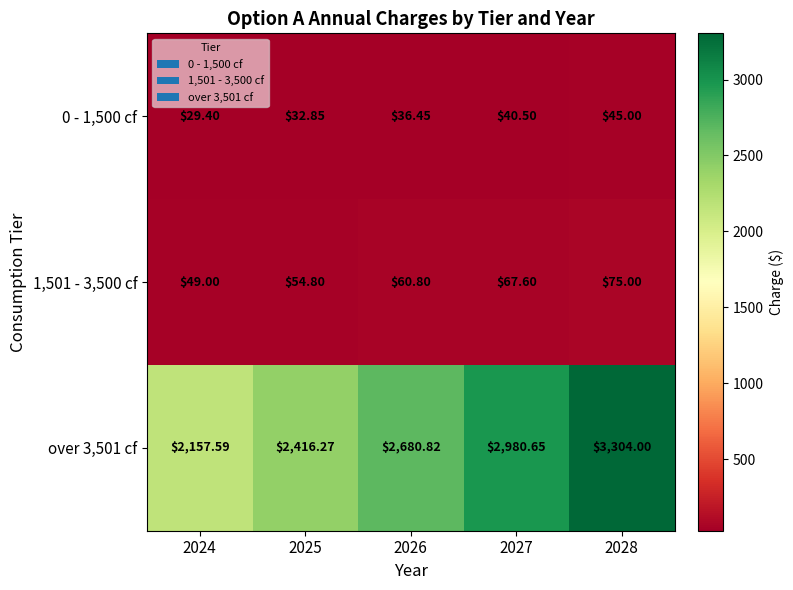

Is the value of 0 - 1,500 cf at 2027 greater than the value of 1,501 - 3,500 cf at 2026?

No